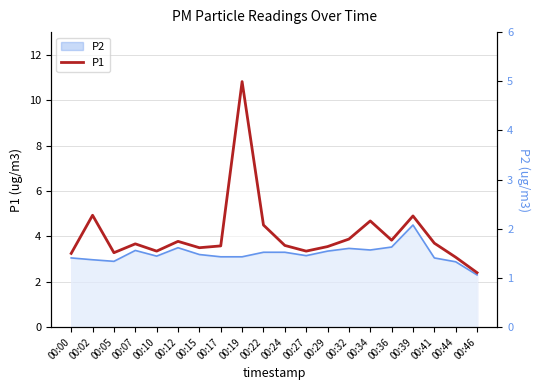

List the labels in order of value, smallest first.

00:46, 00:44, 00:00, 00:05, 00:10, 00:27, 00:15, 00:29, 00:17, 00:24, 00:07, 00:41, 00:12, 00:36, 00:32, 00:22, 00:34, 00:39, 00:02, 00:19